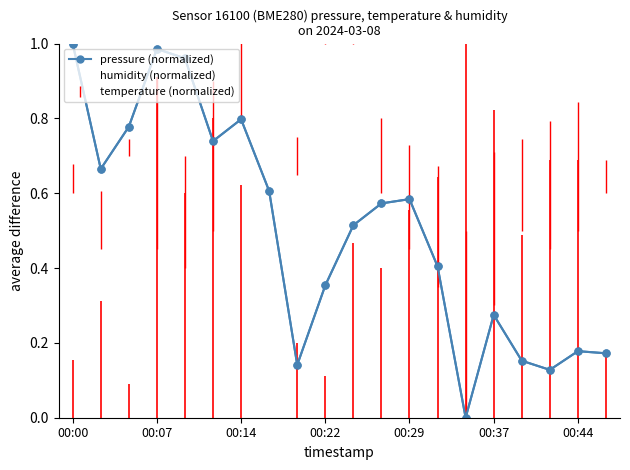

True or false: humidity (normalized) has more than 1 points higher than both neighbors.

True